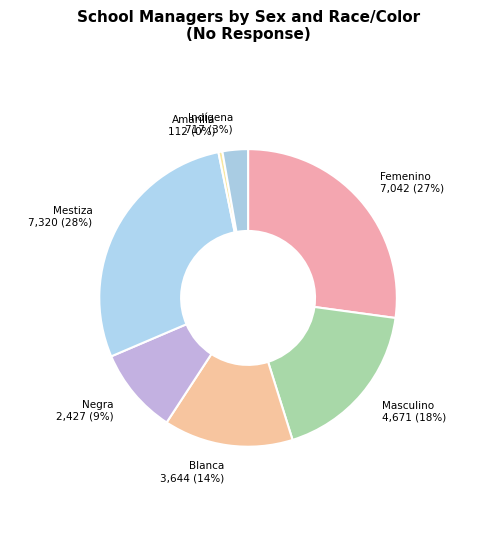

How many slices are in this pie chart?

7